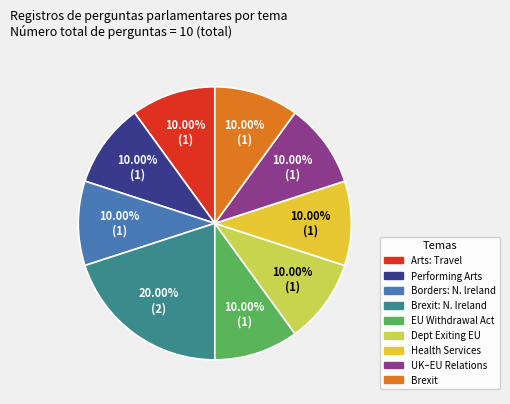

Is there any slice that represents more than half of the pie?

No